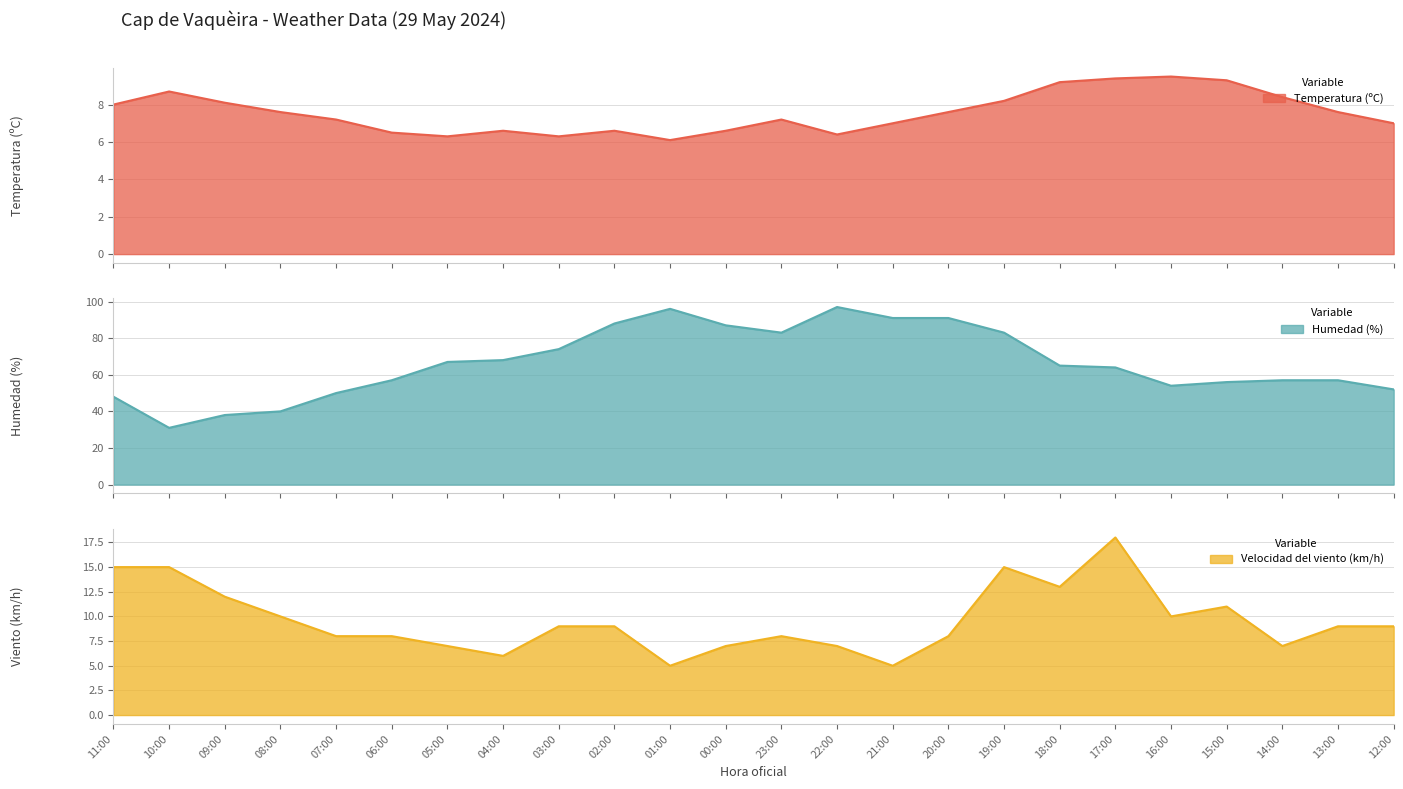

At how many categories does at least one series exceed 12?

24